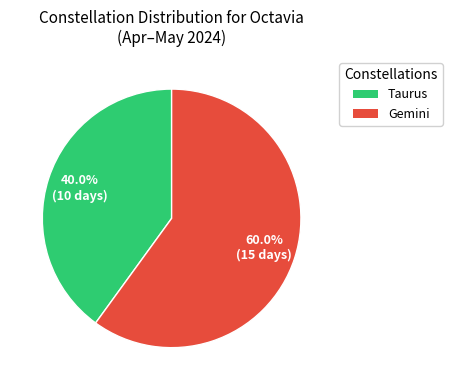

What is the ratio of the value at Taurus to the value at Gemini?

0.7